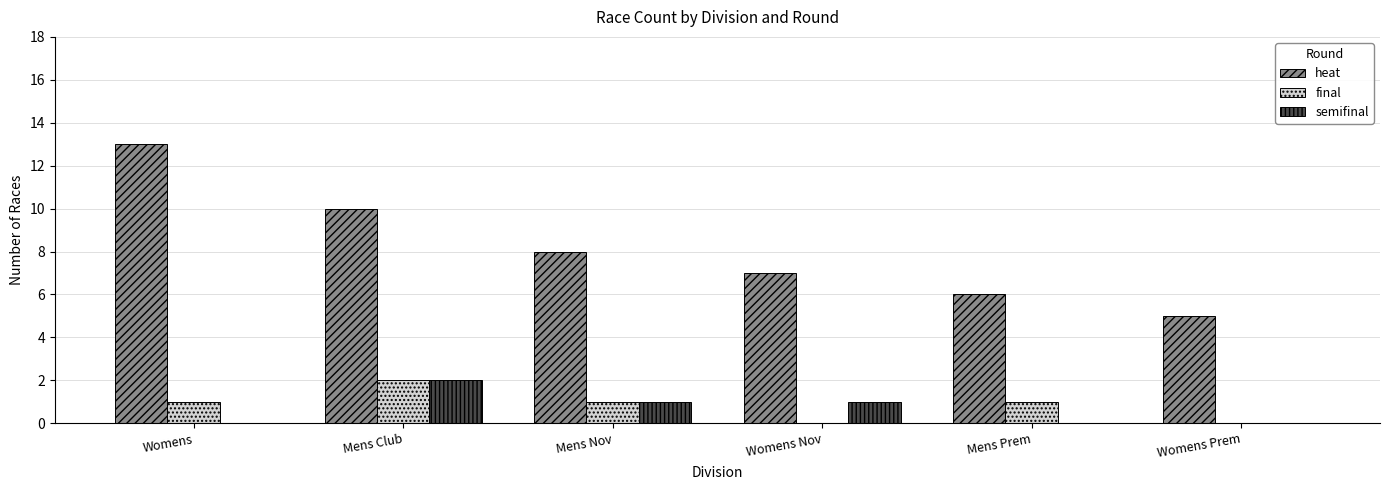

What is the total value across all series at Womens Prem?

5